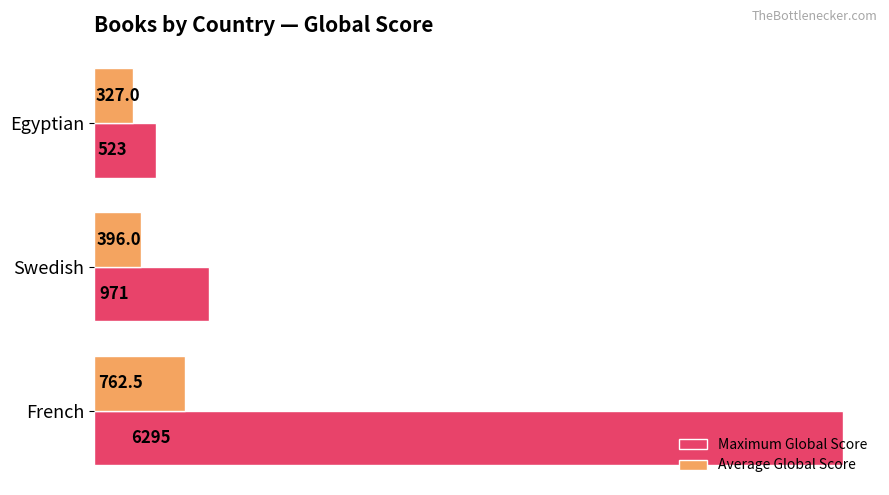

Where is Average Global Score nearest to the value 544?

Swedish